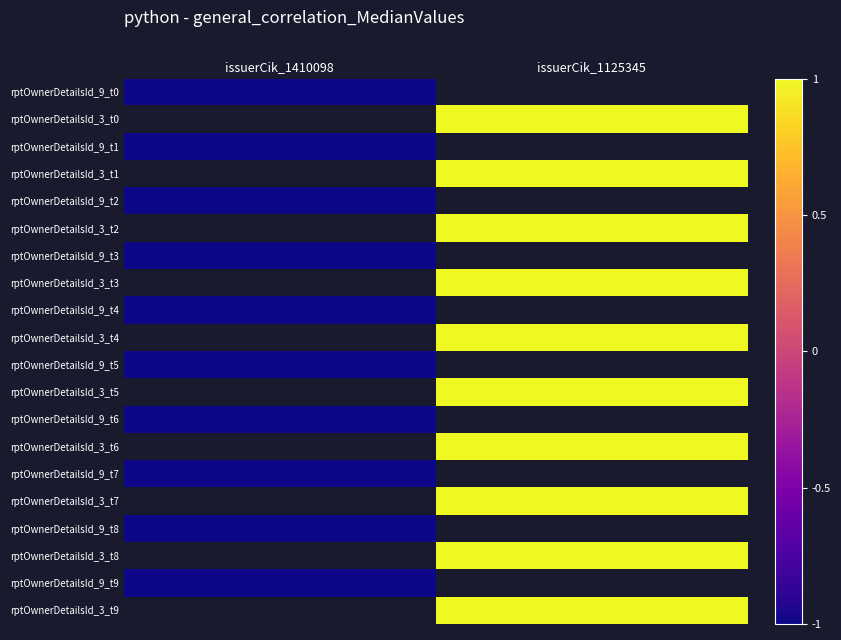

Which category has the highest value across all series?

issuerCik_1125345